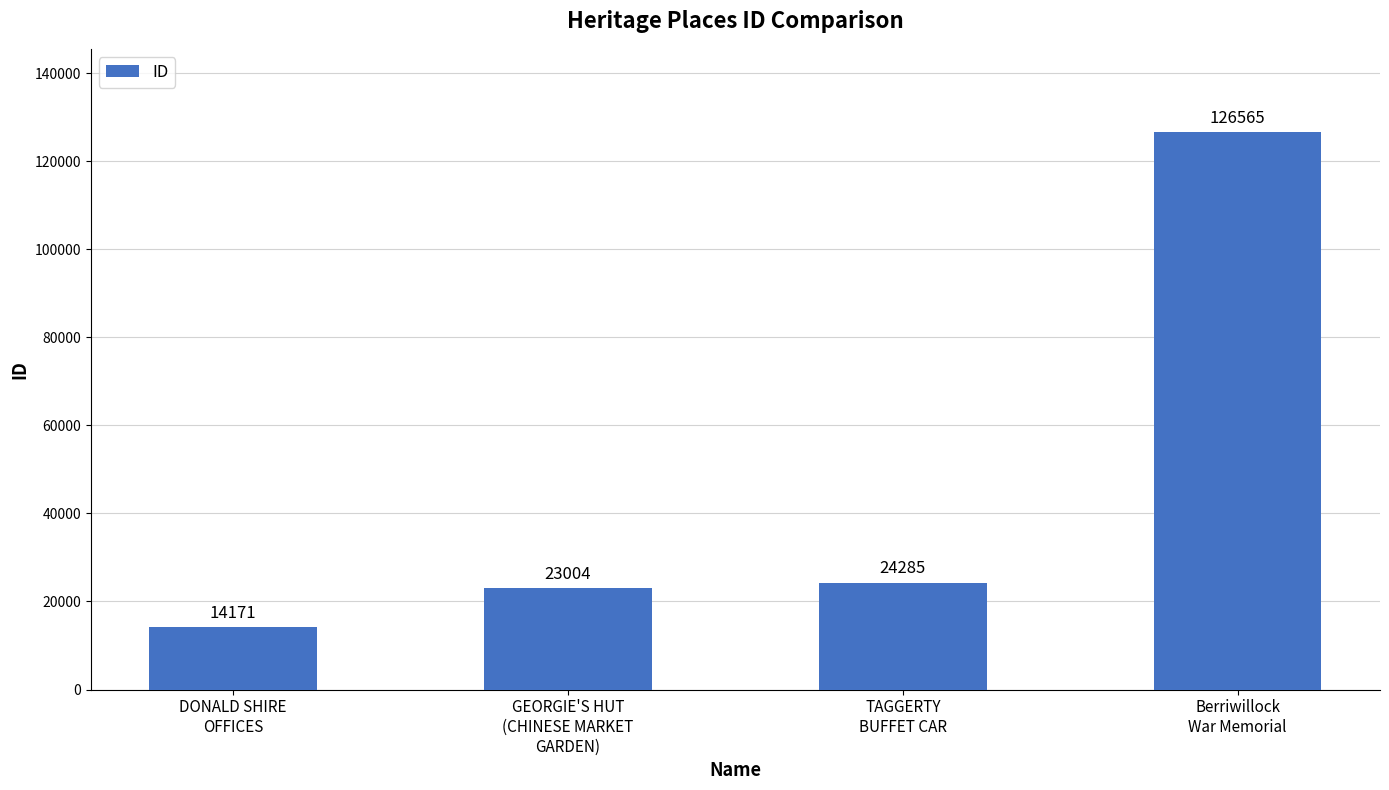

What is the approximate value at Berriwillock
War Memorial?

126565